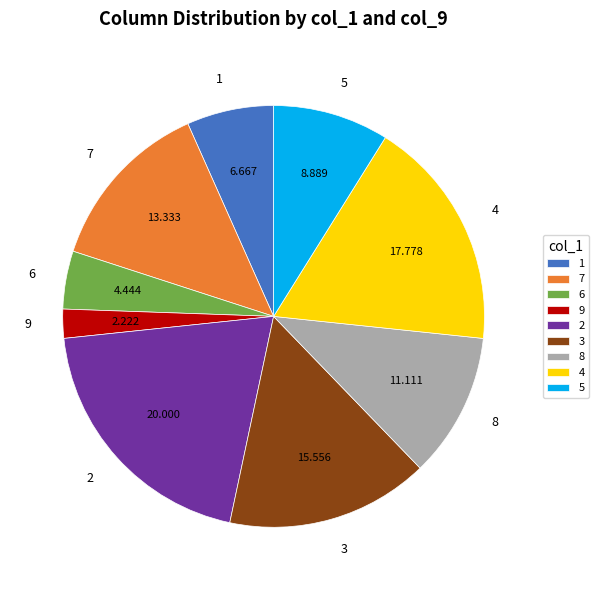

Does 4 account for over 50% of the chart?

No